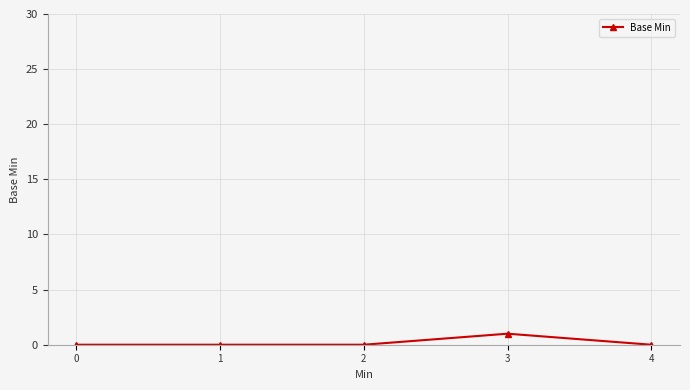

How many data points does each series have?

5